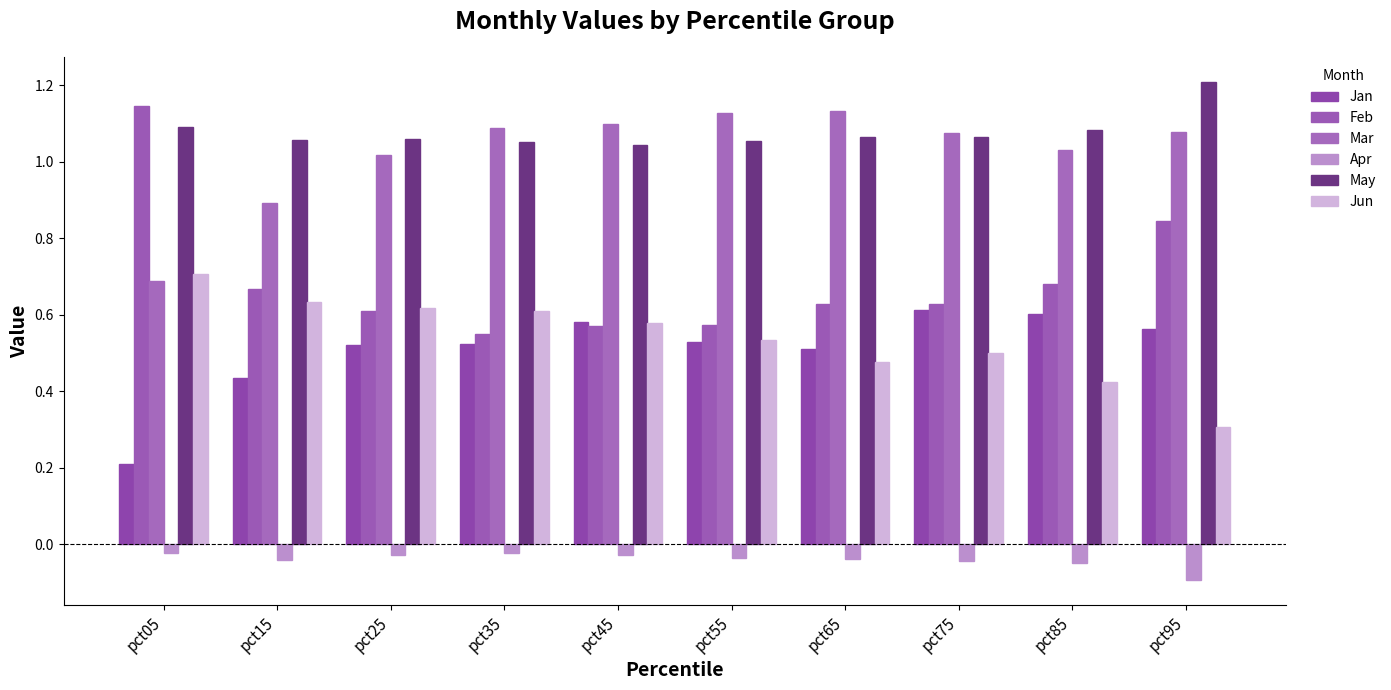

What are all the series names shown in the legend?

Jan, Feb, Mar, Apr, May, Jun